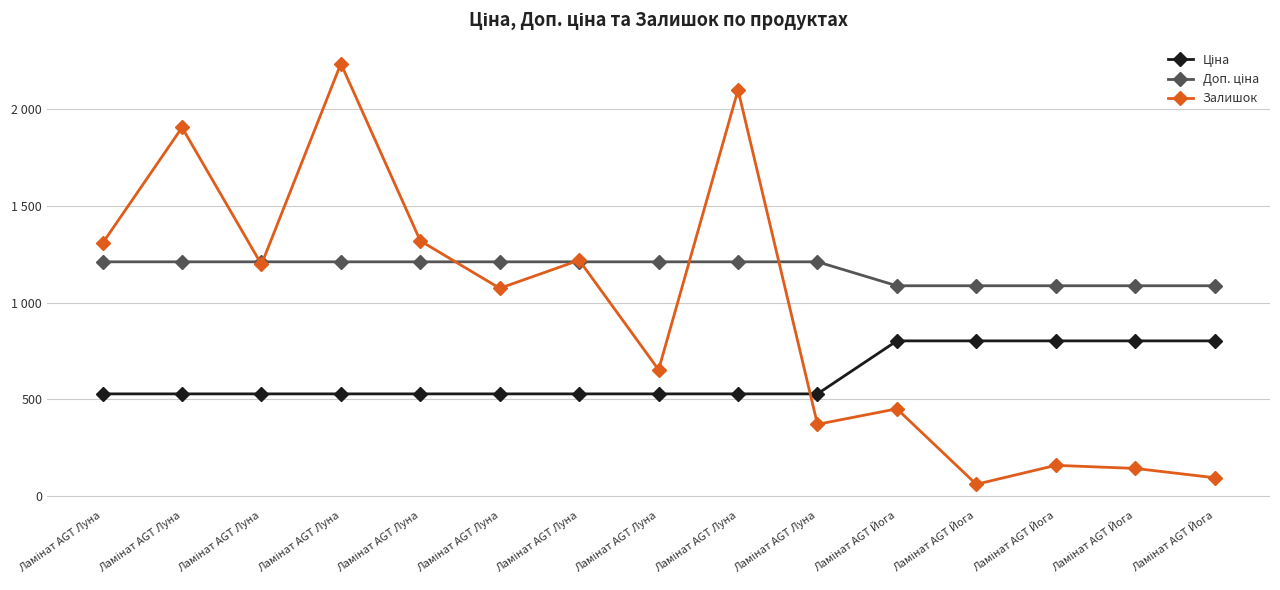

How many times do Ціна and Залишок cross each other?

1